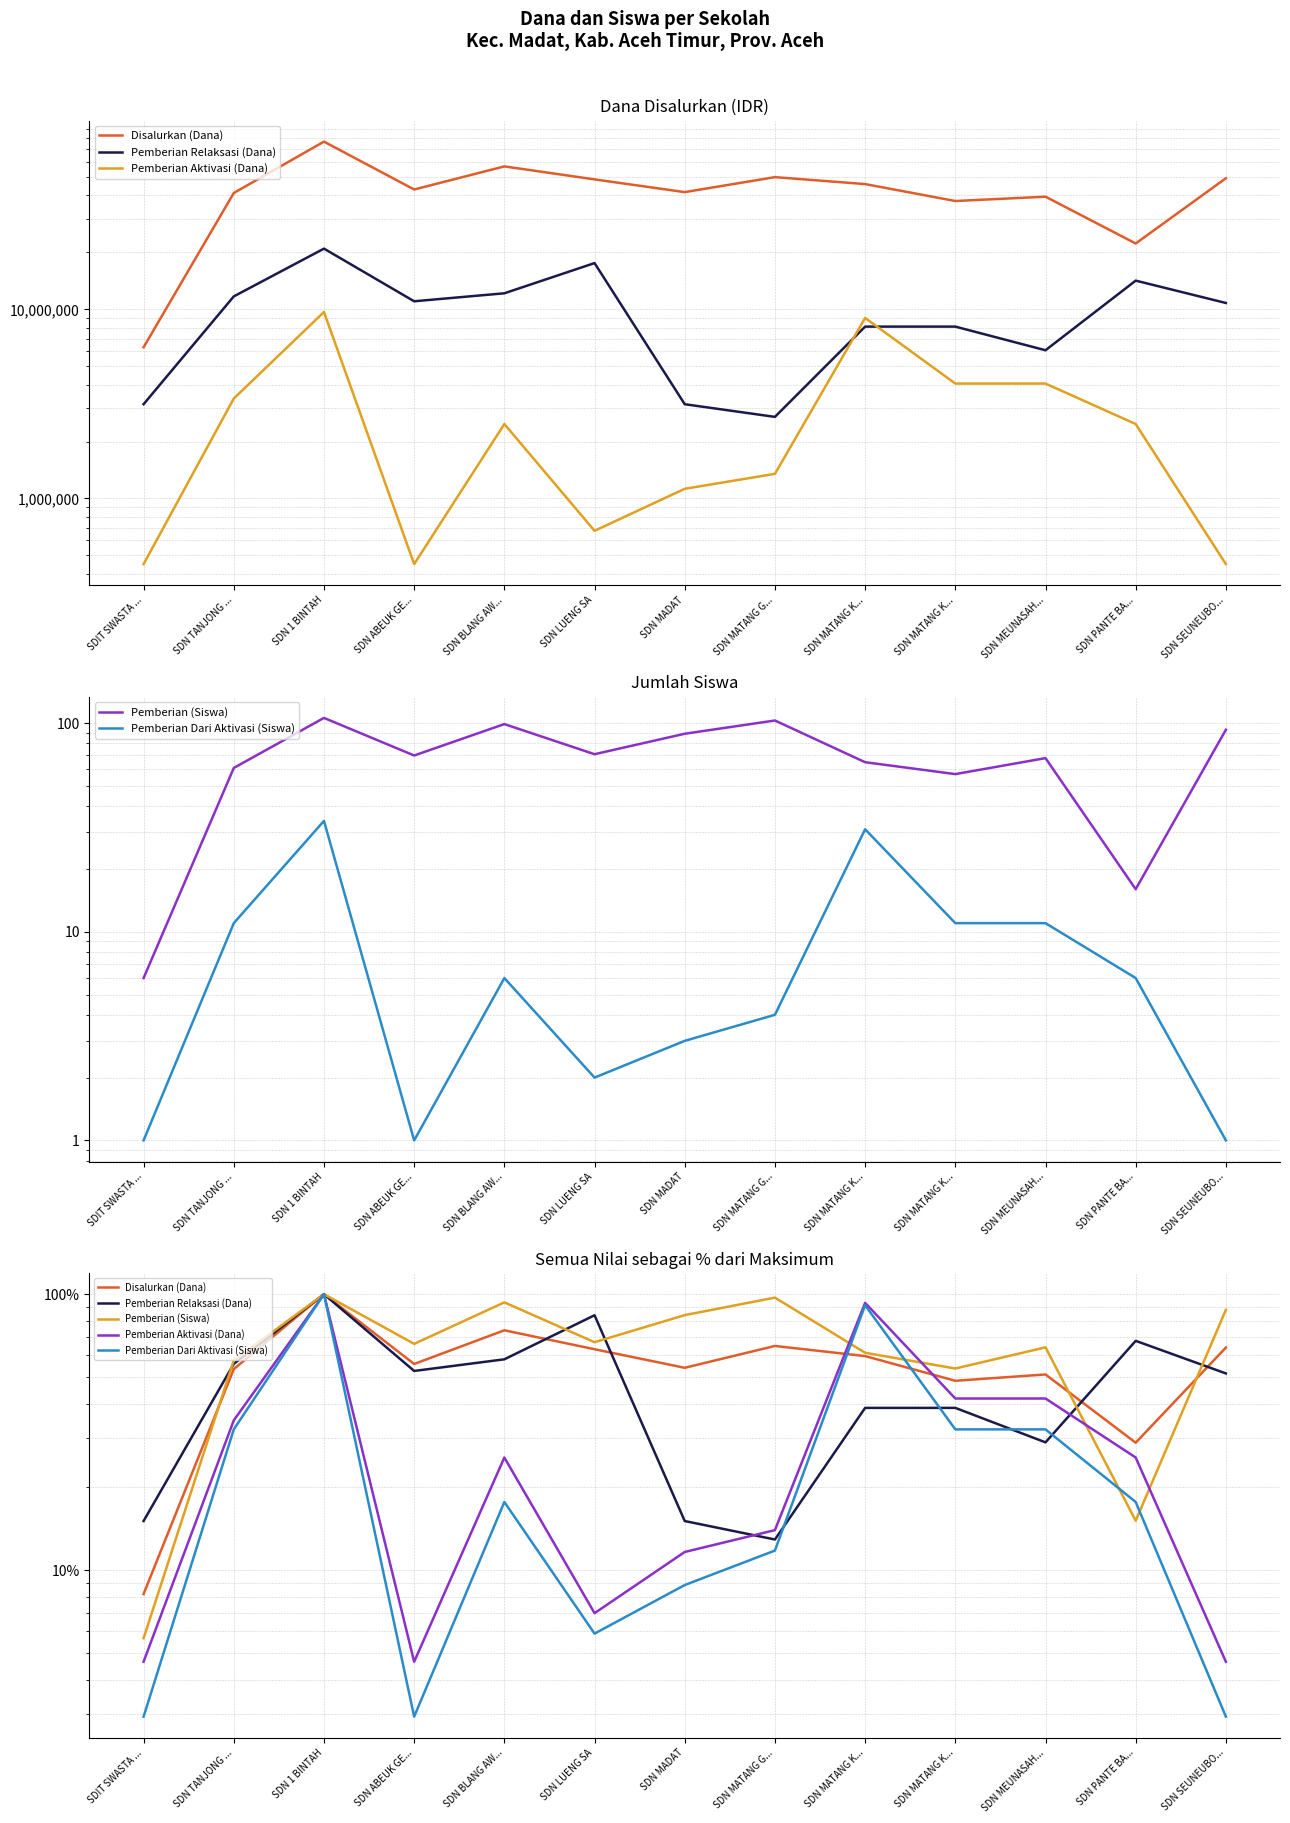

What are all the series names shown in the legend?

Disalurkan (Dana), Pemberian Relaksasi (Dana), Pemberian Aktivasi (Dana), Pemberian (Siswa), Pemberian Dari Aktivasi (Siswa)